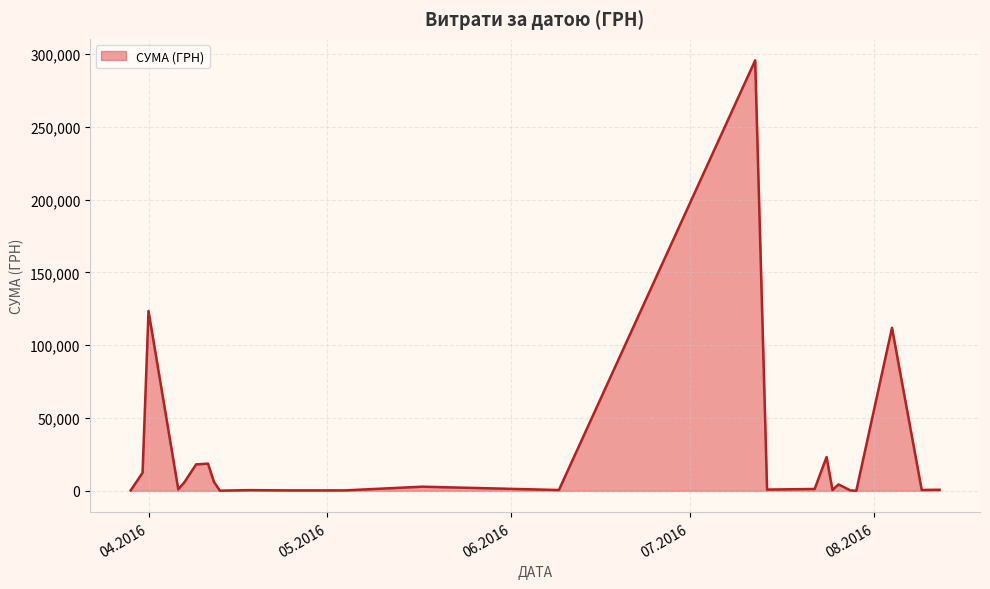

What is the difference between the maximum and second lowest values?

295464.7